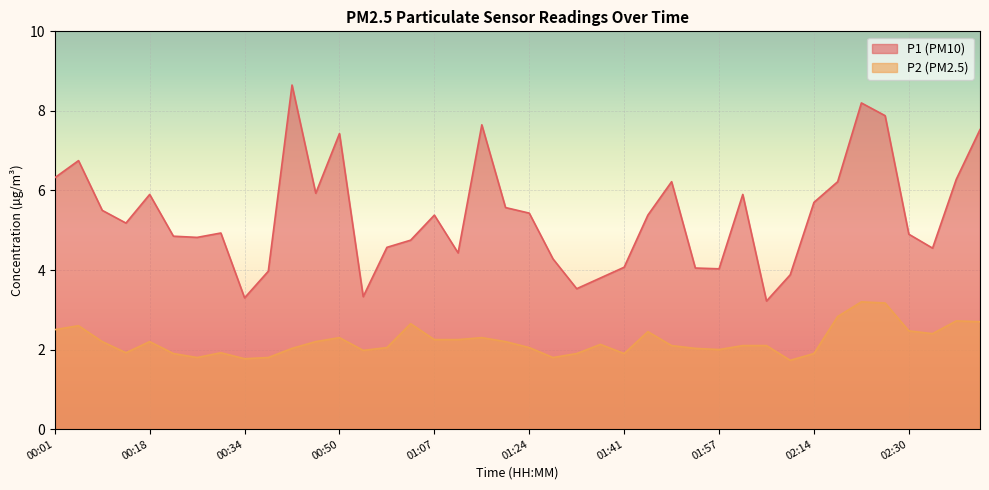

Between 00:06 and 01:57, which series saw the biggest shift?

P1